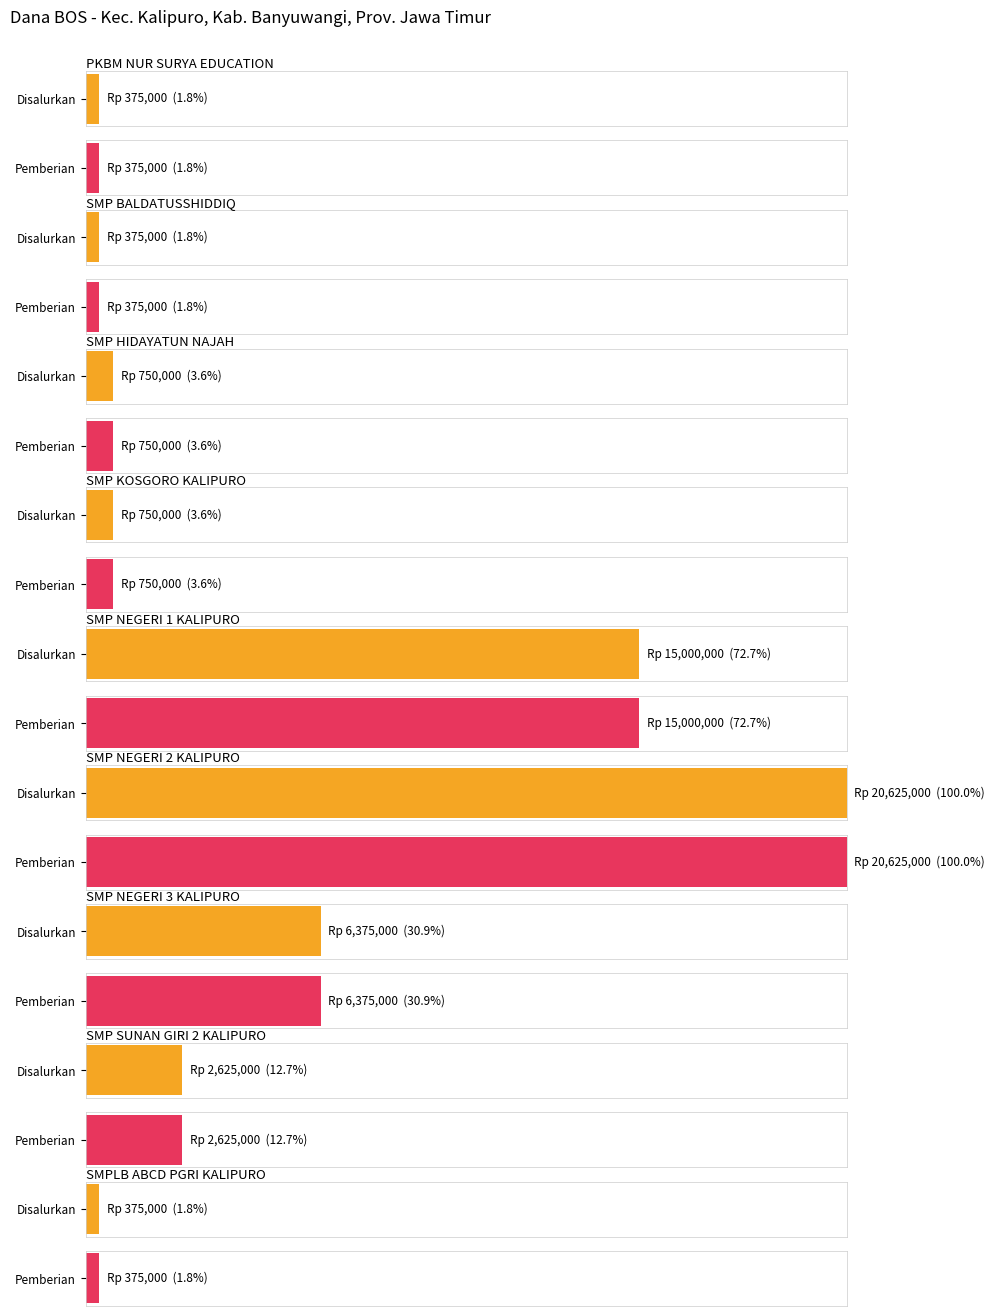

What position from the left is SMP HIDAYATUN NAJAH?

3